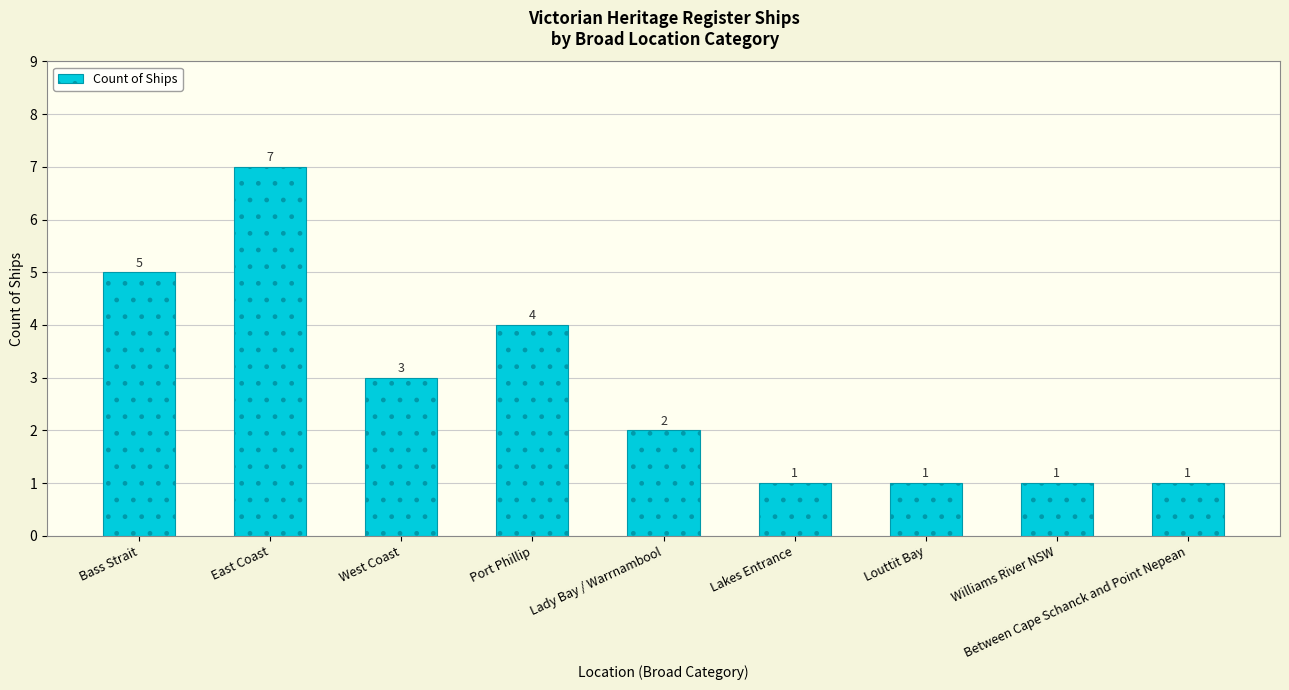

Which category has the highest value across all series?

East Coast